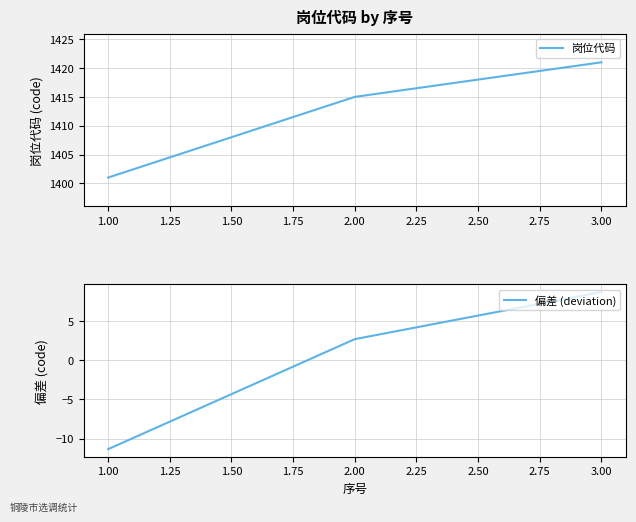

Rank the categories by 岗位代码 value from highest to lowest.

3.00, 2.00, 1.00